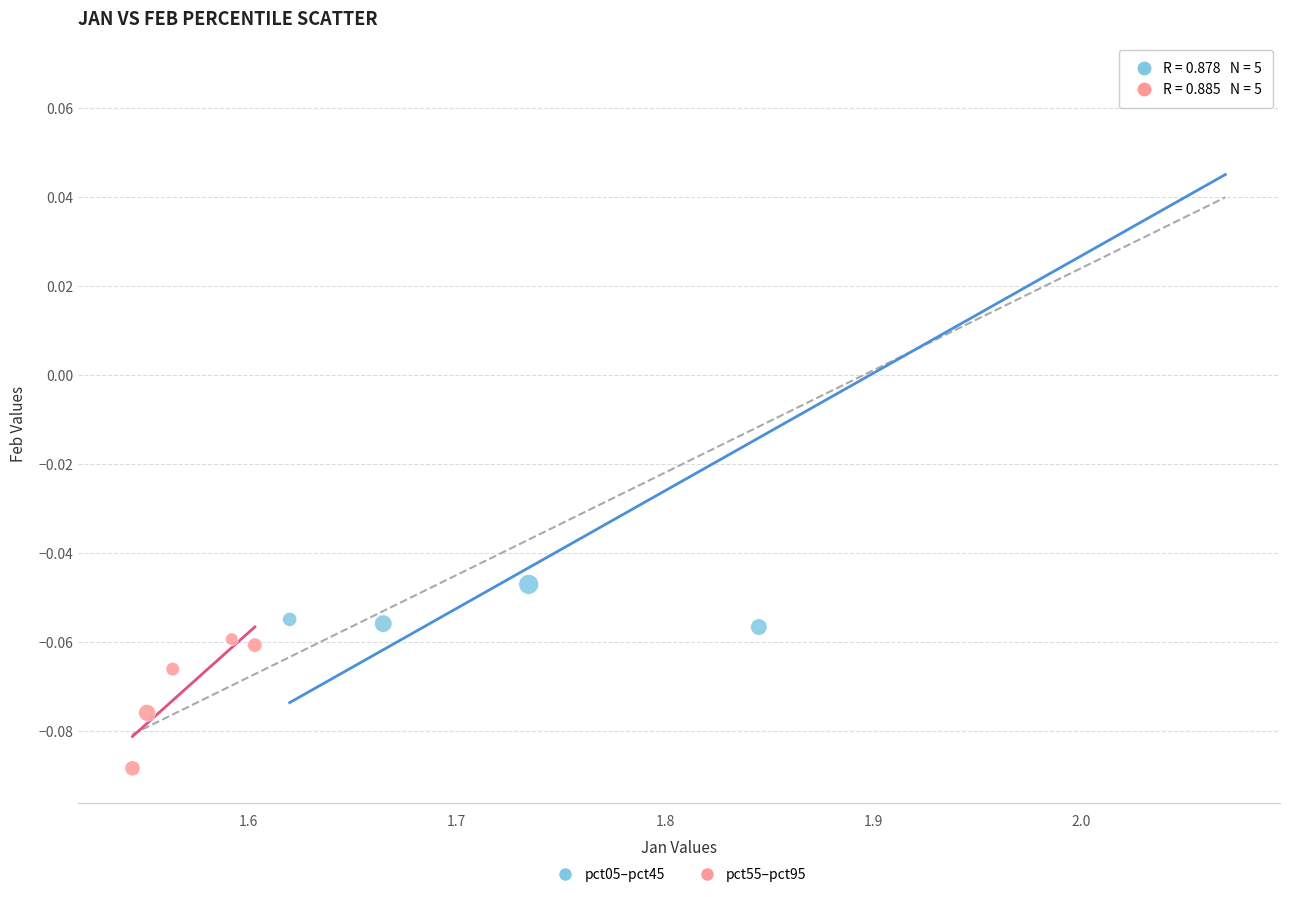

Which series has the largest Y range (max minus min)?

pct05–pct45